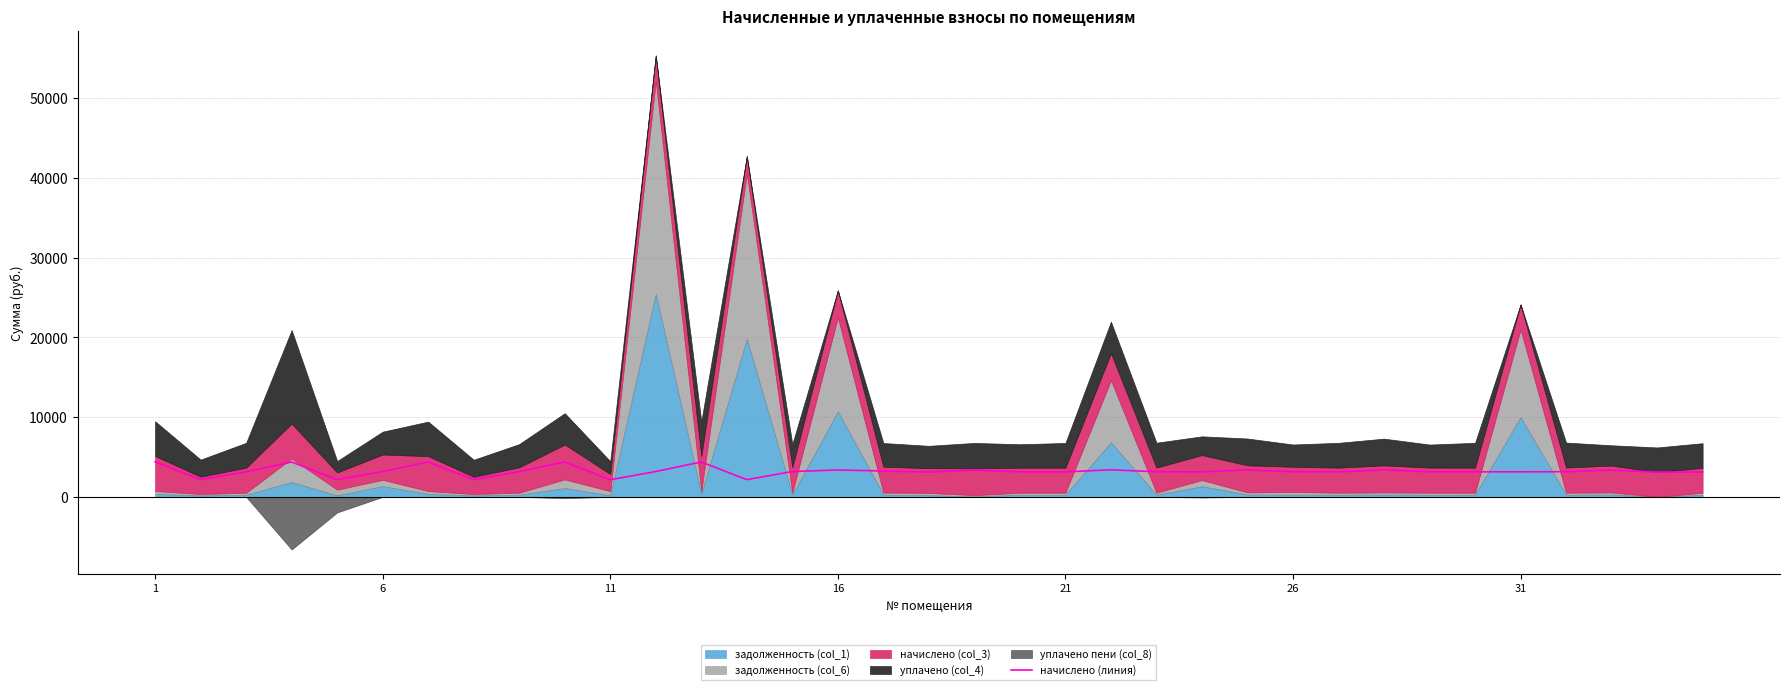

Does the chart have visible grid lines?

Yes